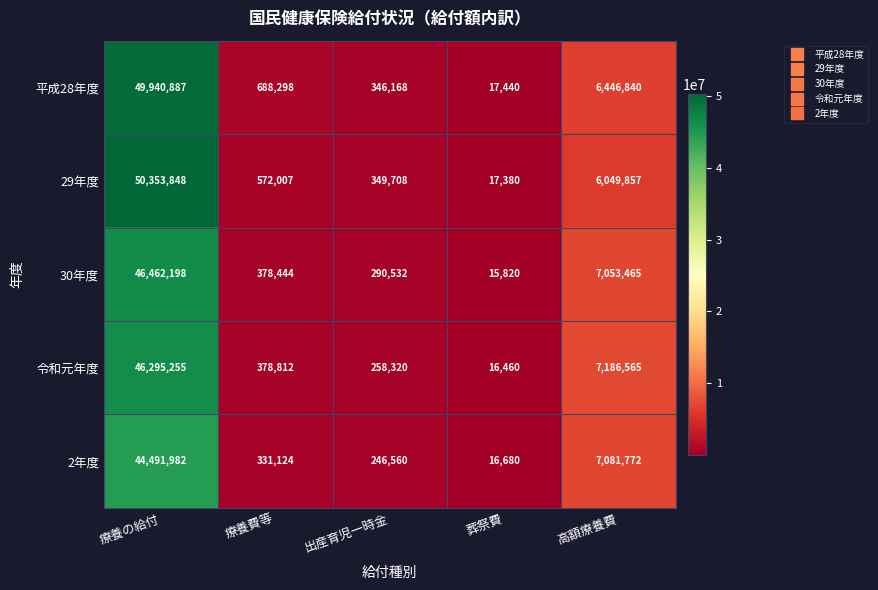

At 出産育児一時金, list the series in order from largest to smallest.

29年度, 平成28年度, 30年度, 令和元年度, 2年度